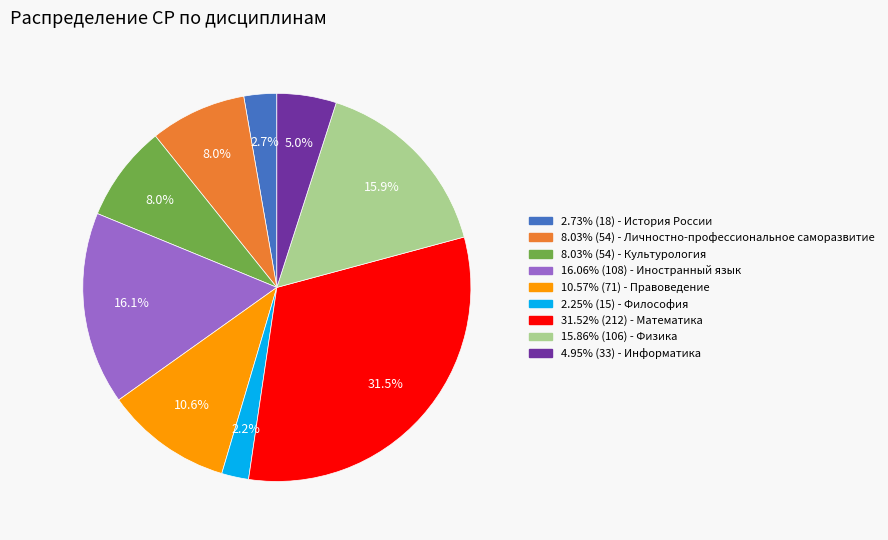

Is there any slice that represents more than half of the pie?

No